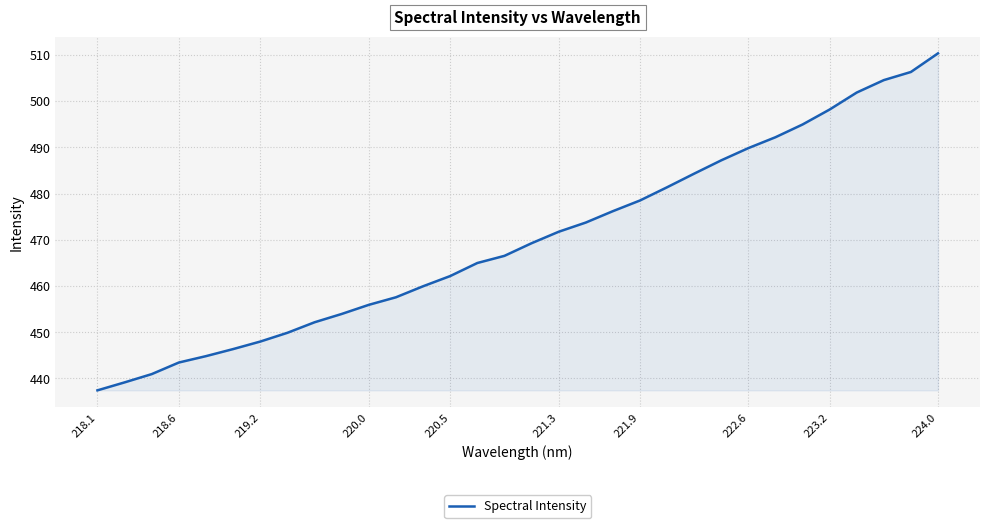

What is the difference between the maximum and minimum values?

72.9